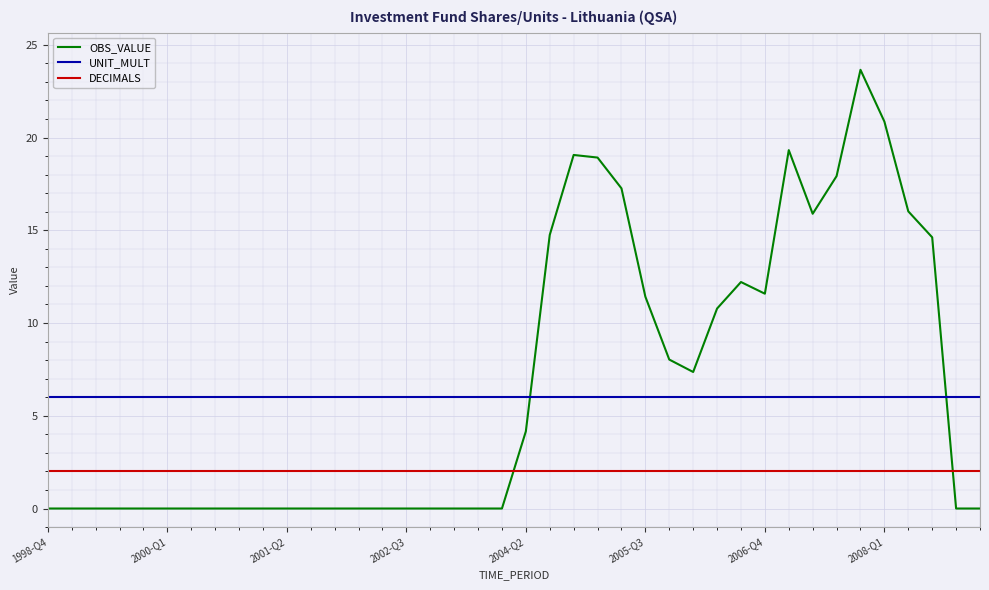

What is the sum of all DECIMALS values?

80.0